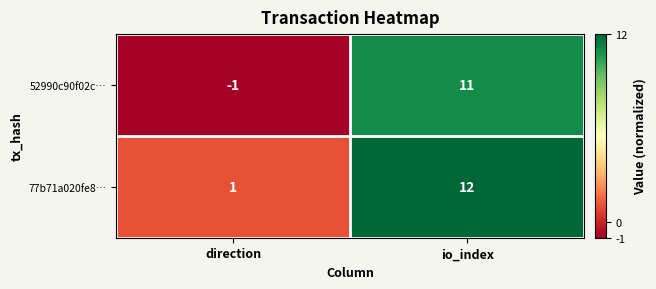

Where is 77b71a020fe8… nearest to the value 6?

direction